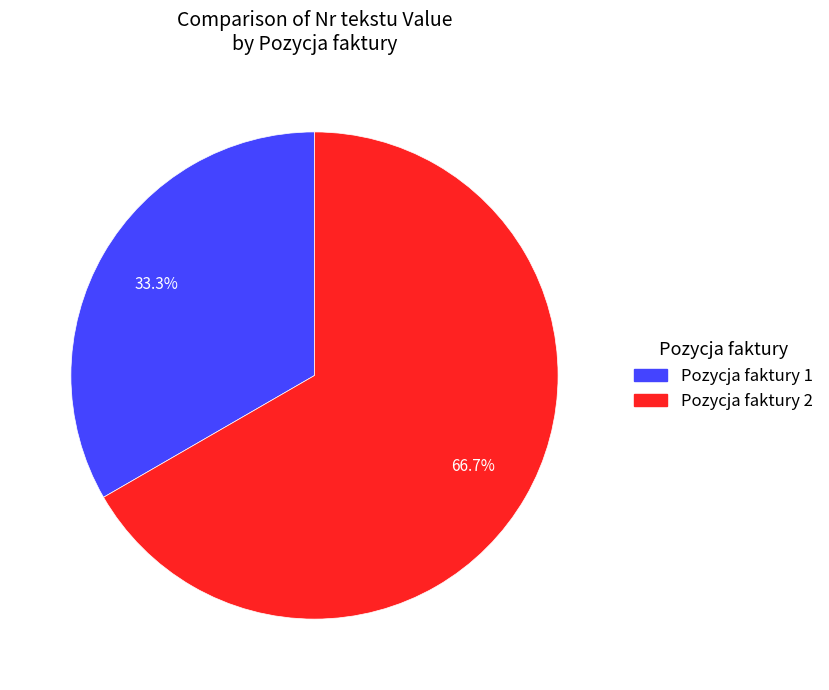

Does any single category account for the majority?

Yes